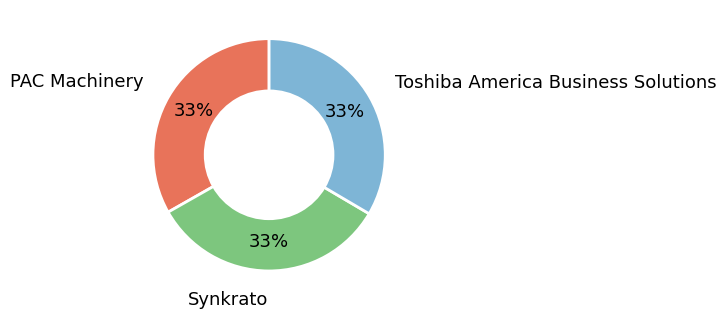

True or false: Toshiba America Business Solutions accounts for 33% of the total.

True